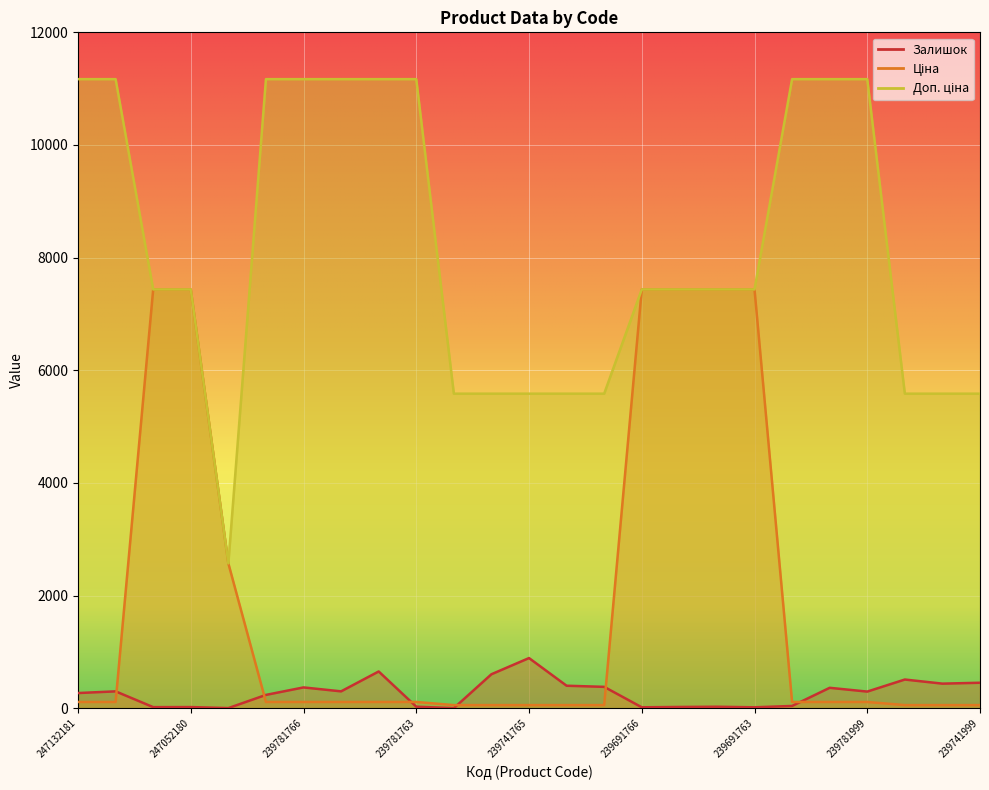

How many intersections are there between Доп. ціна and Ціна?

1